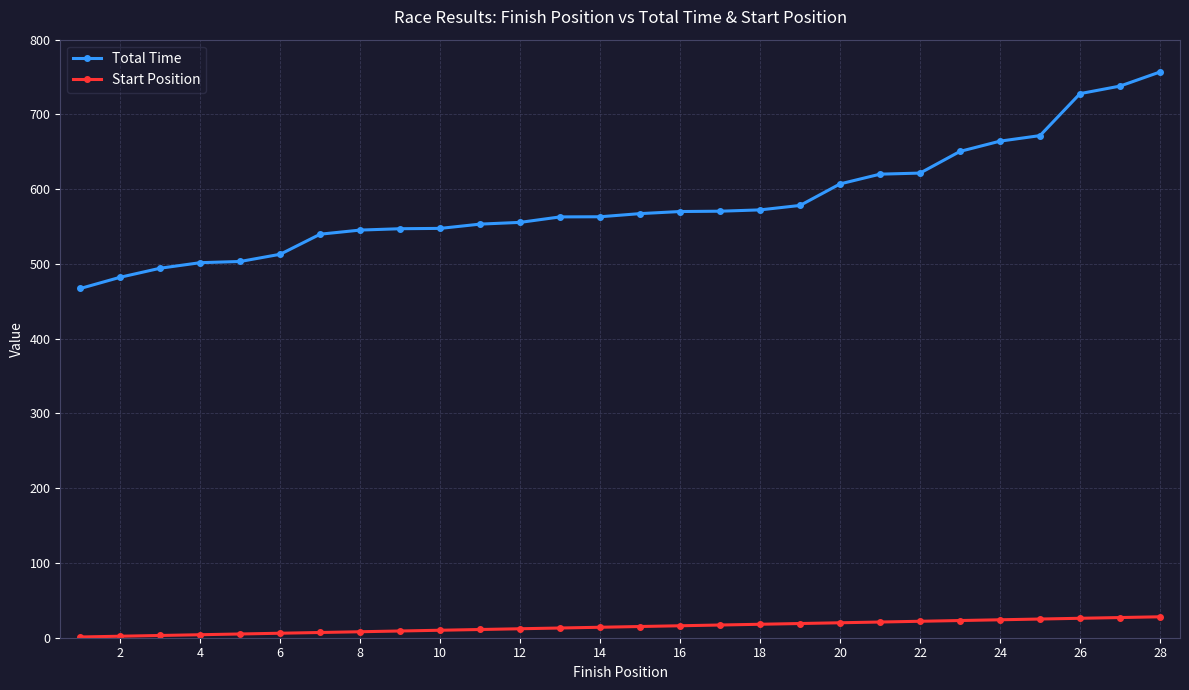

What is the difference between the second highest and second lowest values in the Start Position series?

25.0